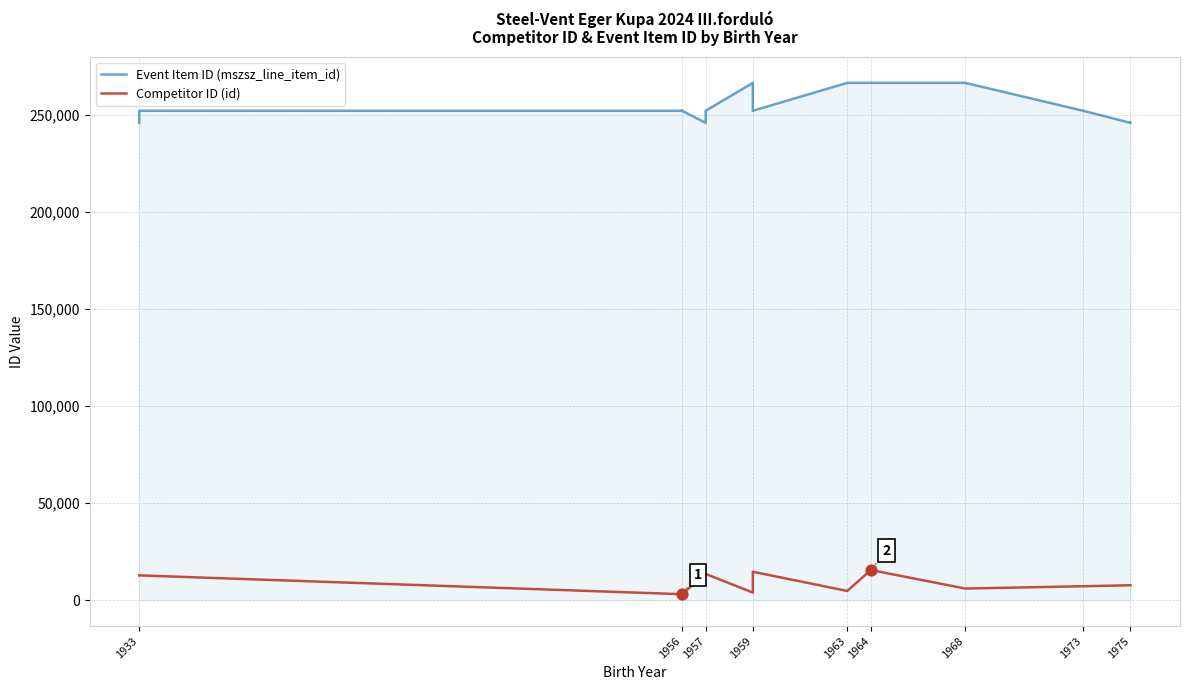

Is the value of Competitor ID (id) at 1959 greater than the value of Event Item ID (mszsz_line_item_id) at 1975?

No